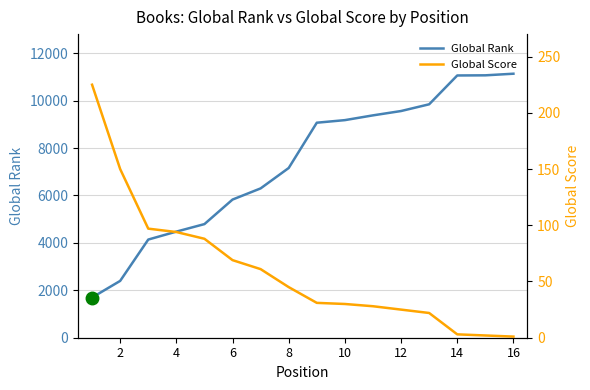

True or false: Global Score and Global Rank intersect in this chart.

False